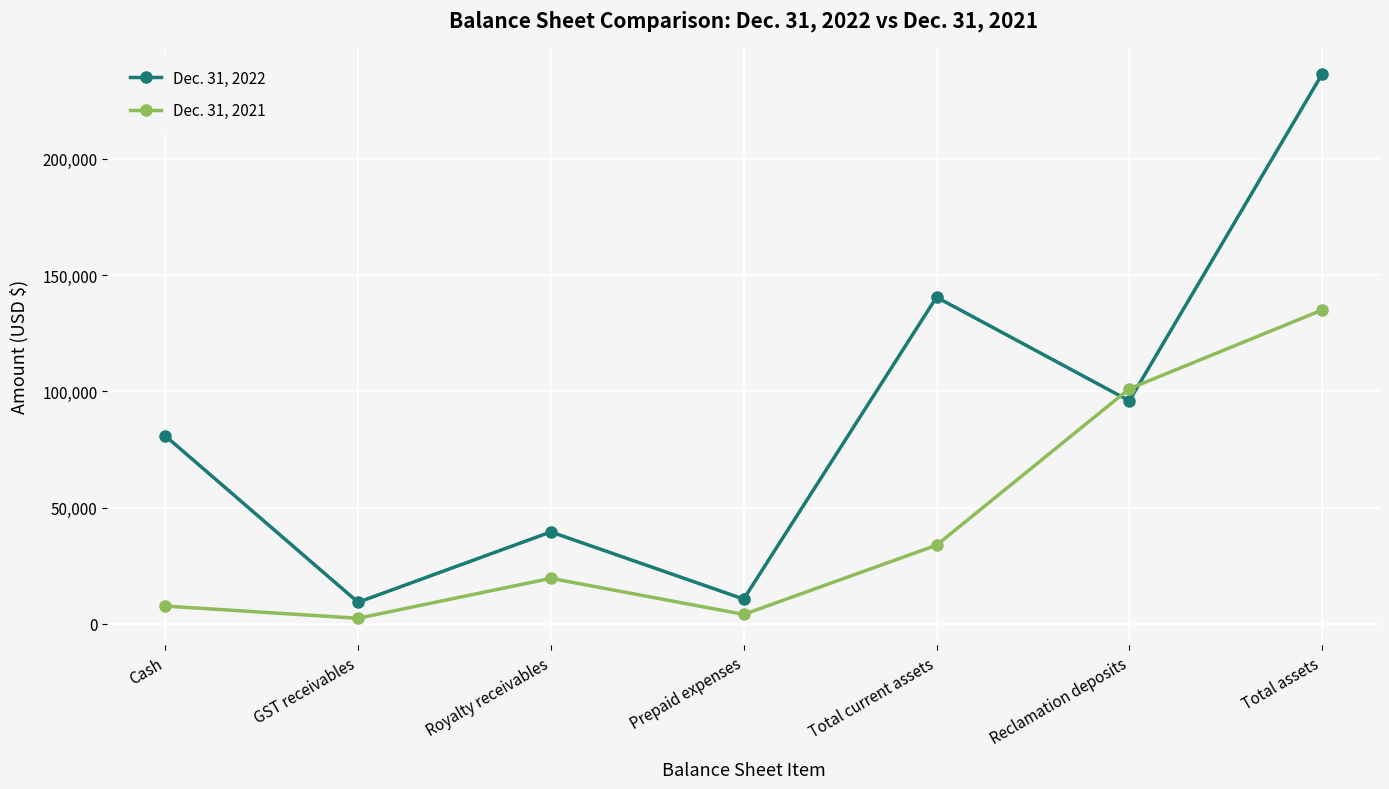

How many intersections are there between Dec. 31, 2022 and Dec. 31, 2021?

2